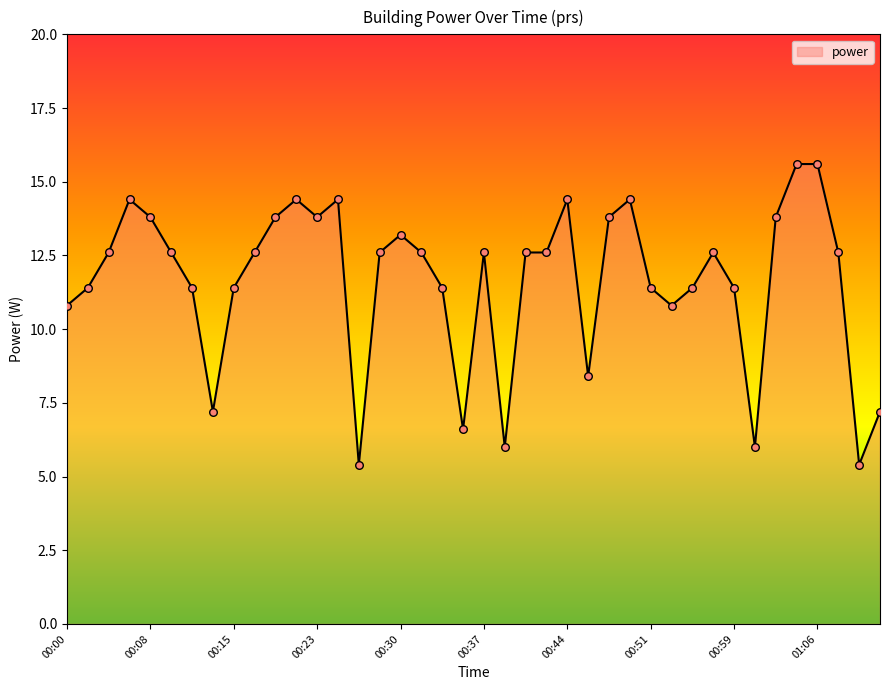

What is the difference between the maximum and minimum values?

10.2